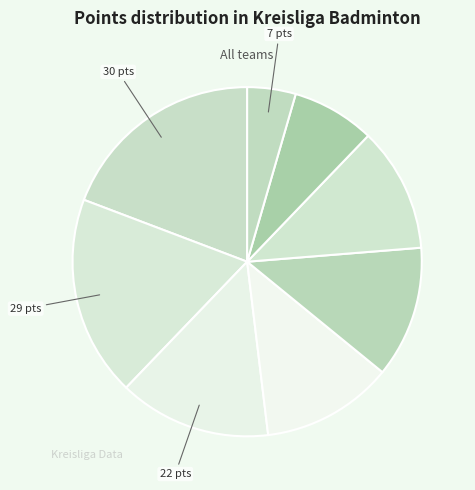

How many slices are in this pie chart?

8